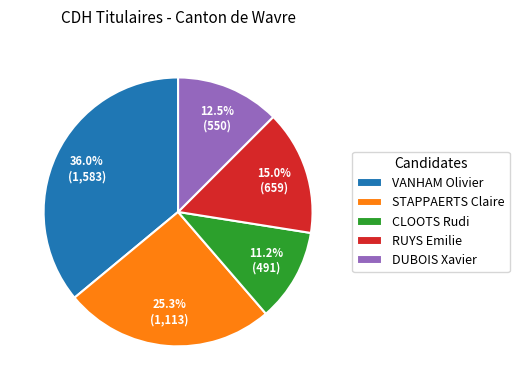

Does any single category account for the majority?

No